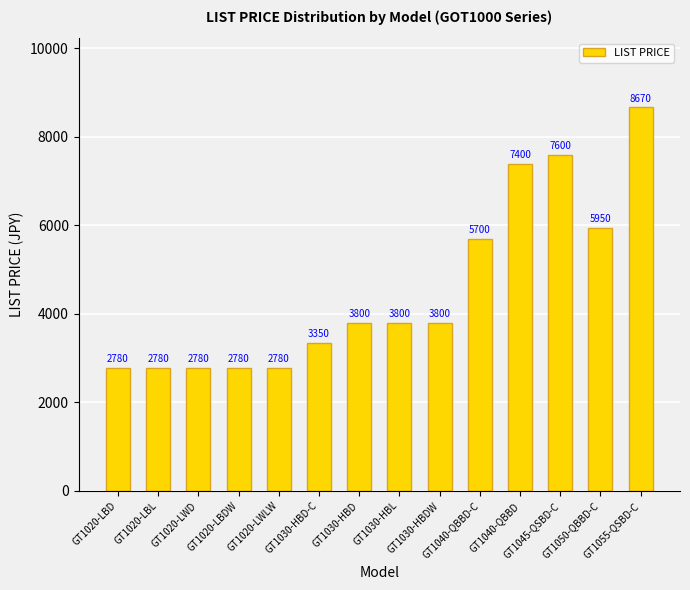

What position from the right is GT1040-QBBD-C?

5